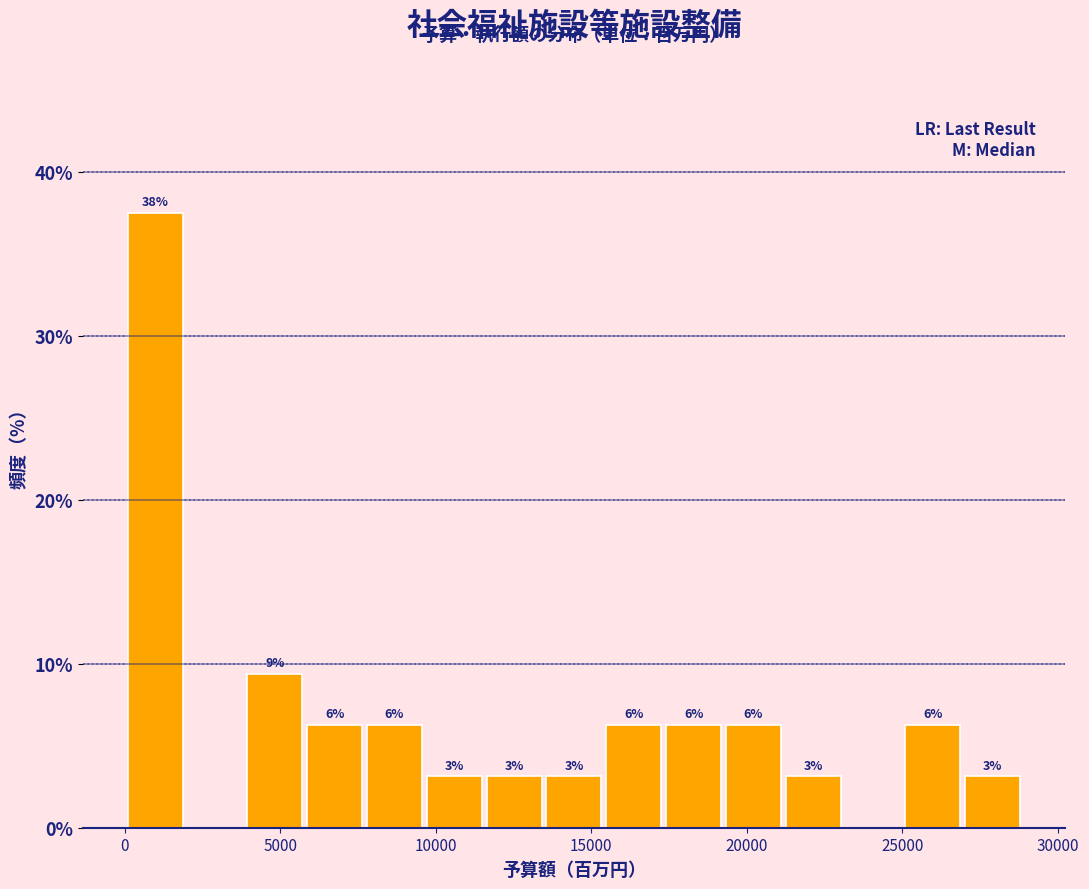

Around what value on the x-axis is the tallest bar? Give the approximate position of its centre, as read against the axis.

1000